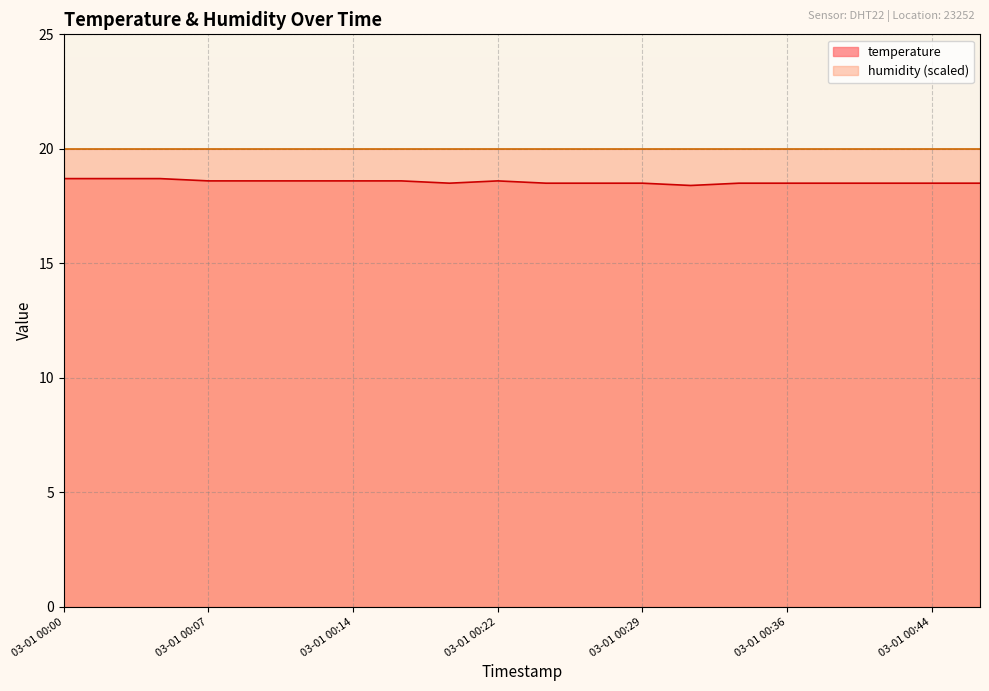

How many lines are shown in the chart?

2